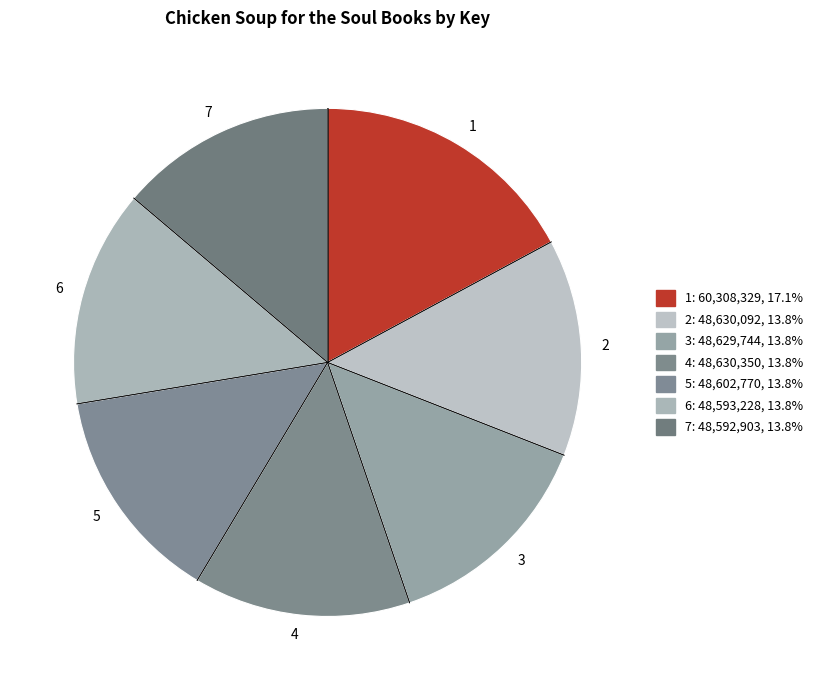

Is the sum of 3 and 5 greater than half?

No